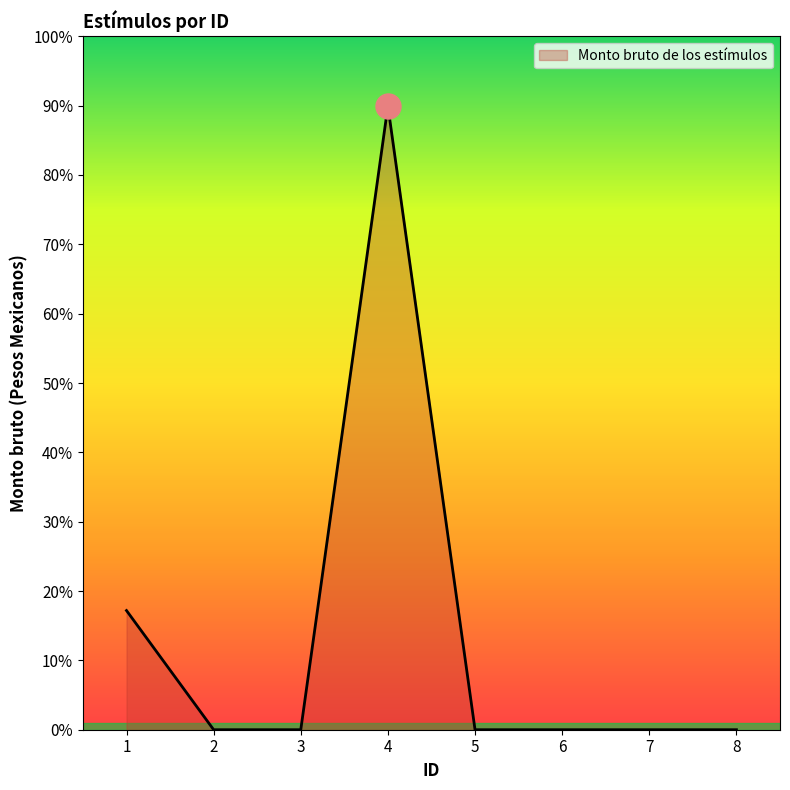

Is this an area chart (filled region under the line)?

Yes